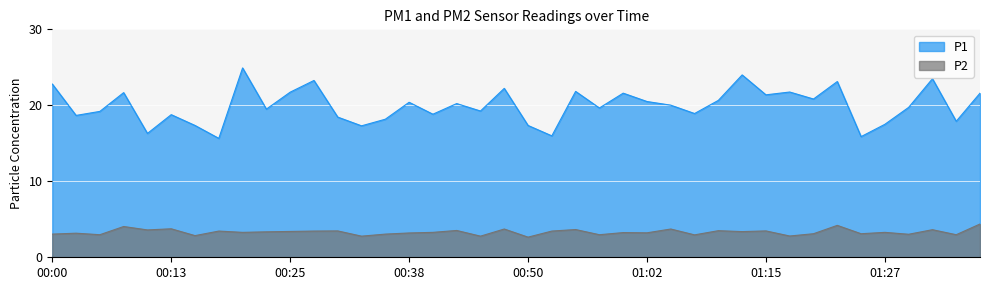

At which label does P1 first exceed 20?

00:00